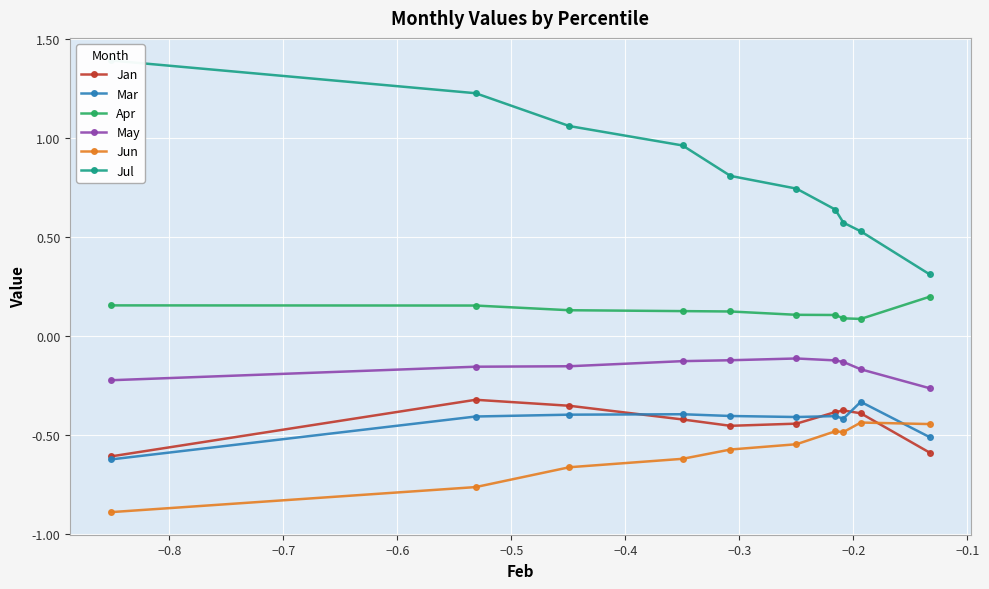

What is the difference between the maximum and minimum values in the Mar series?

0.3